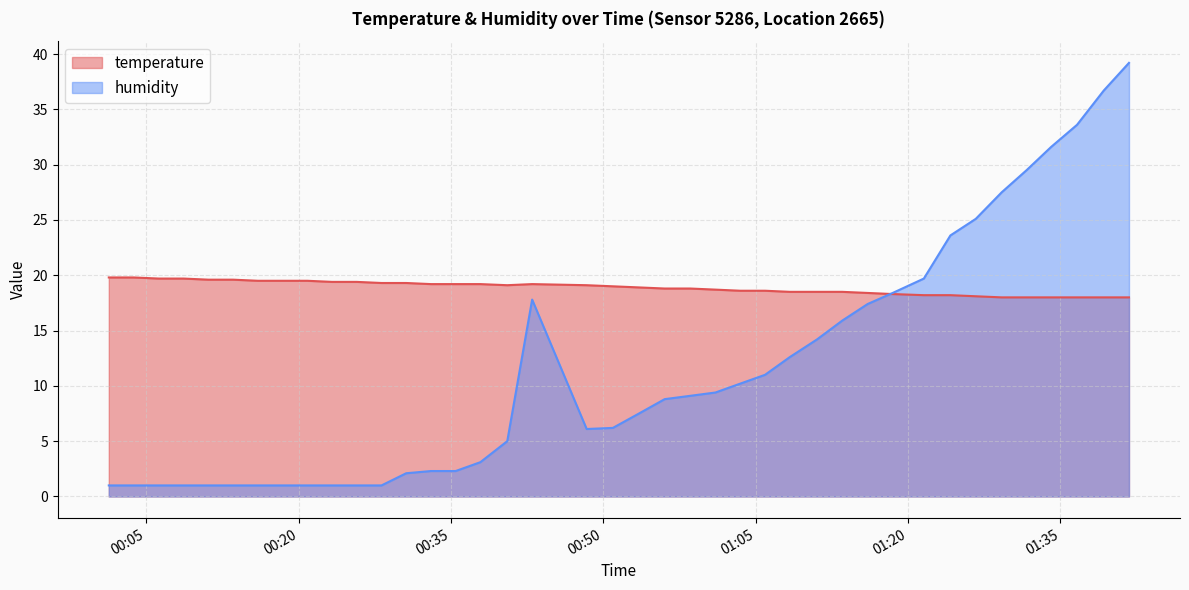

At which label does temperature first exceed 19?

2022-08-24T00:01:18